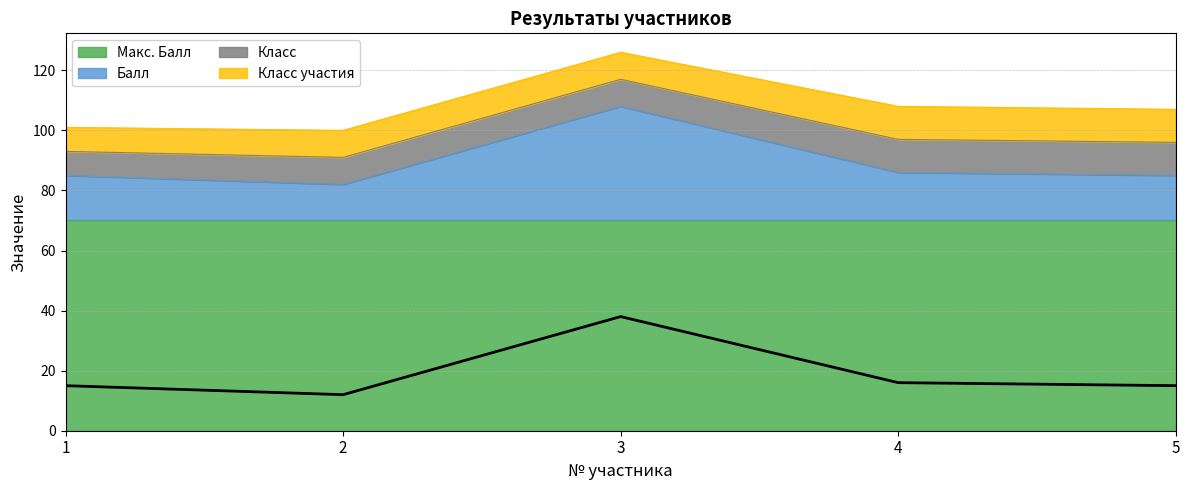

Does the chart display data point markers on the line(s)?

No